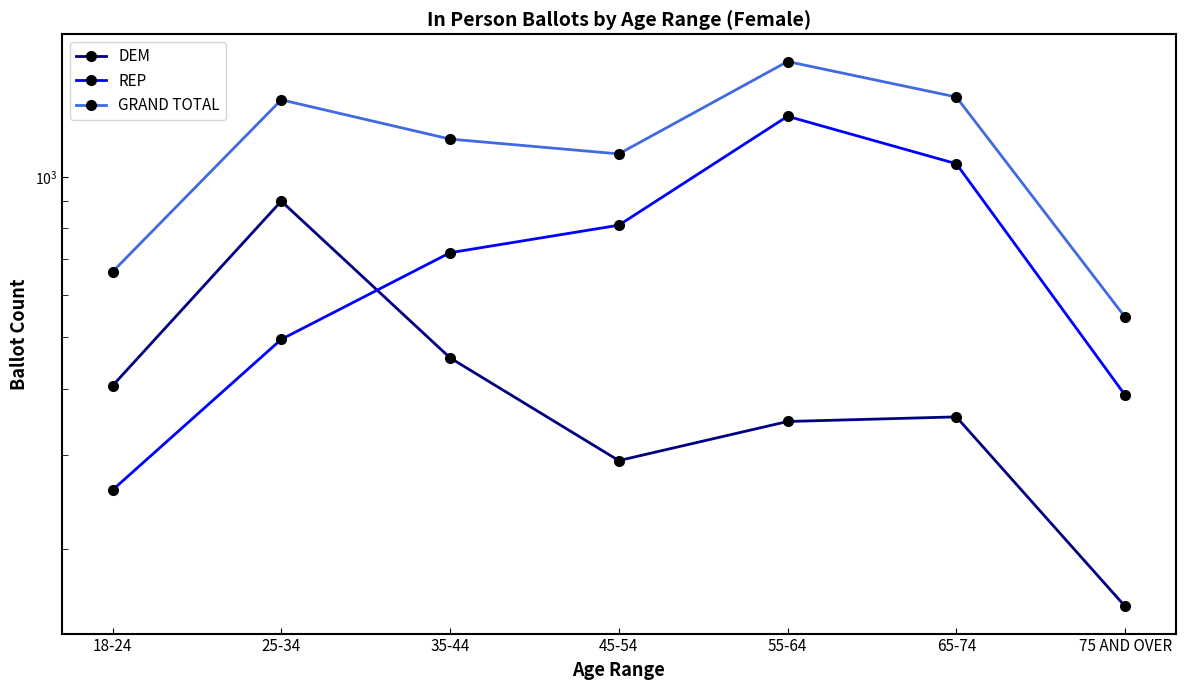

At which category does DEM reach its first local valley?

45-54